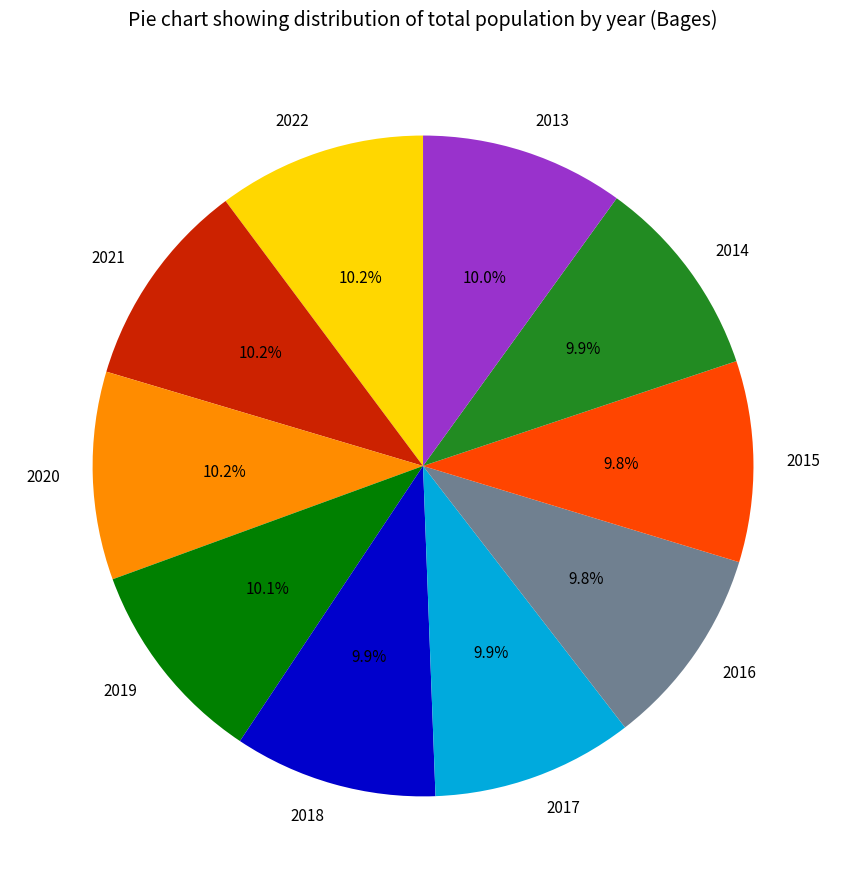

How much of the chart is everything except 2015?

90.2%